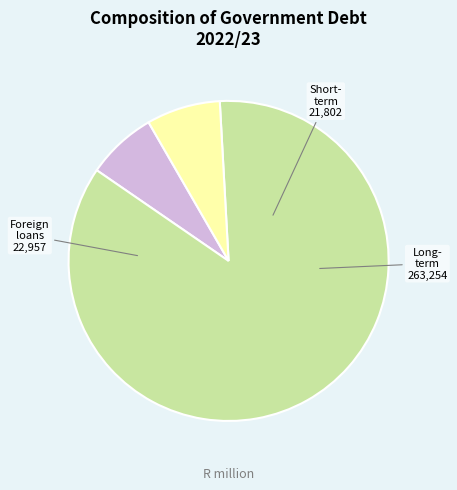

Is there any slice that represents more than half of the pie?

Yes